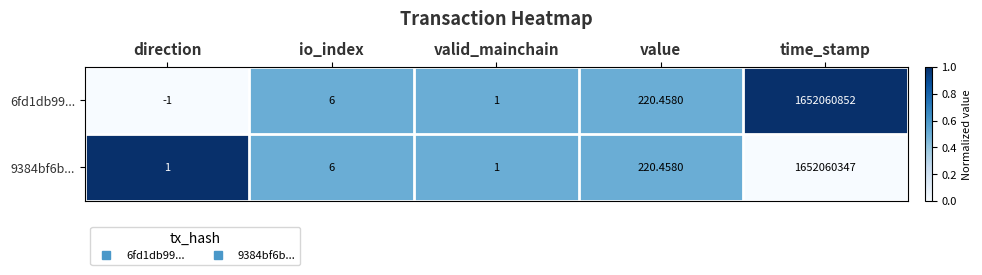

List the series in order of their peak value, lowest first.

9384bf6b..., 6fd1db99...